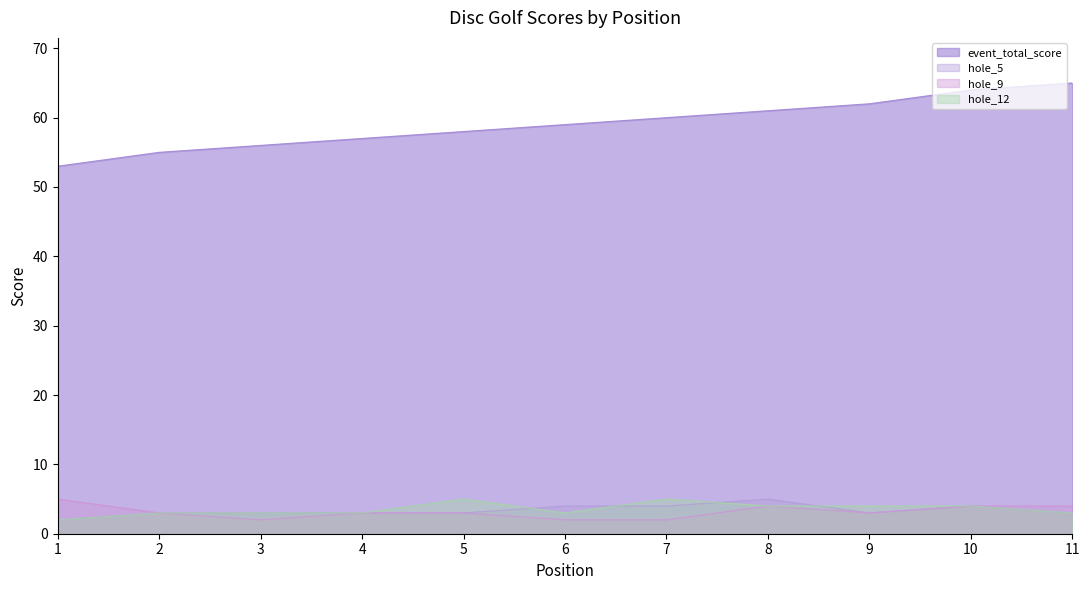

True or false: hole_5 has a value of 7 at 6.

False